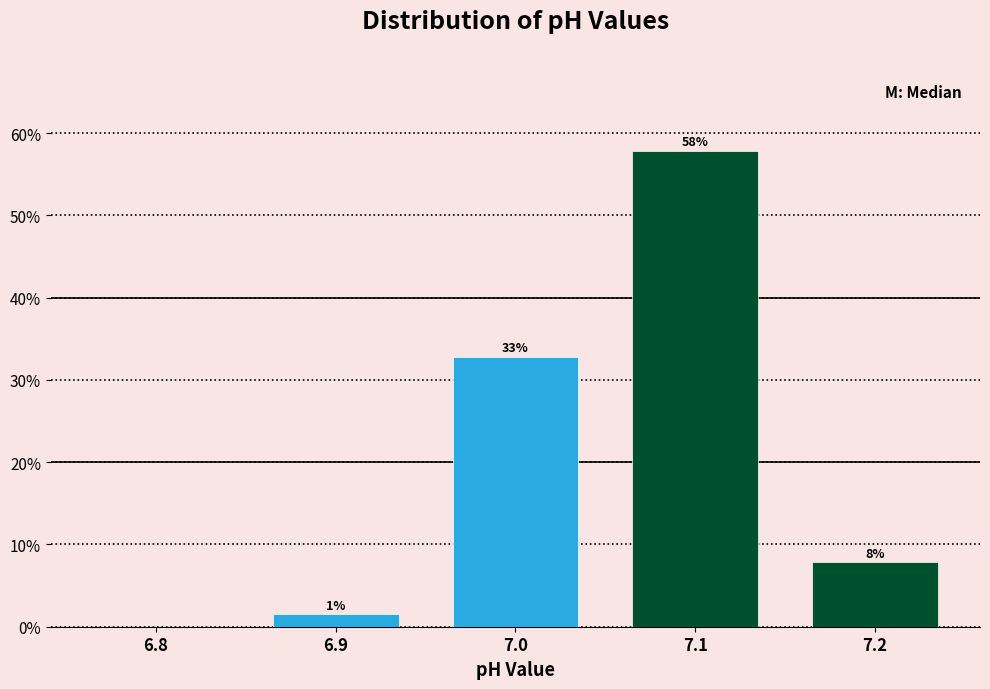

Between 7.0 and 6.9, which is larger?

7.0